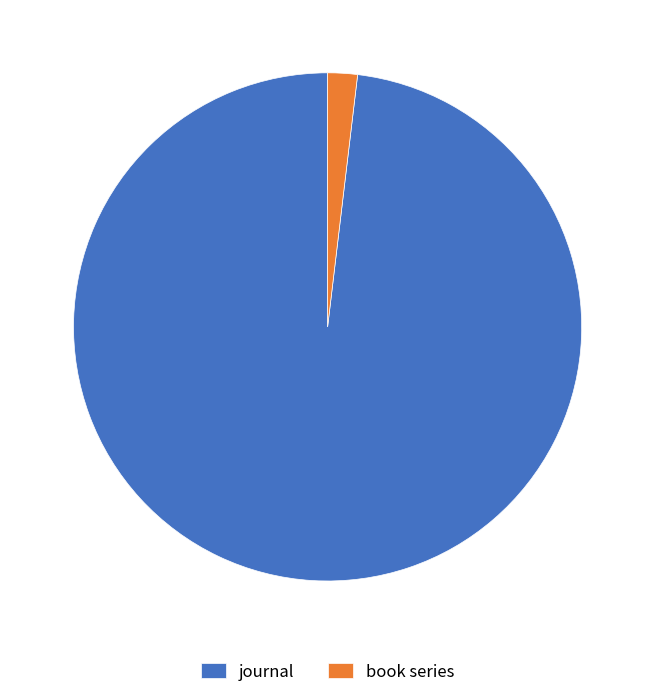

What is the smallest slice in the pie chart?

book series